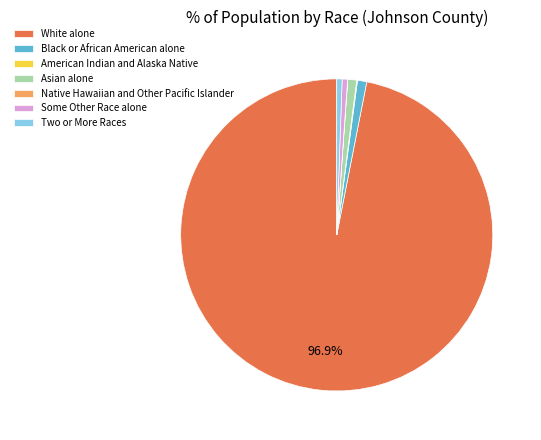

What is the largest slice in the pie chart?

White alone